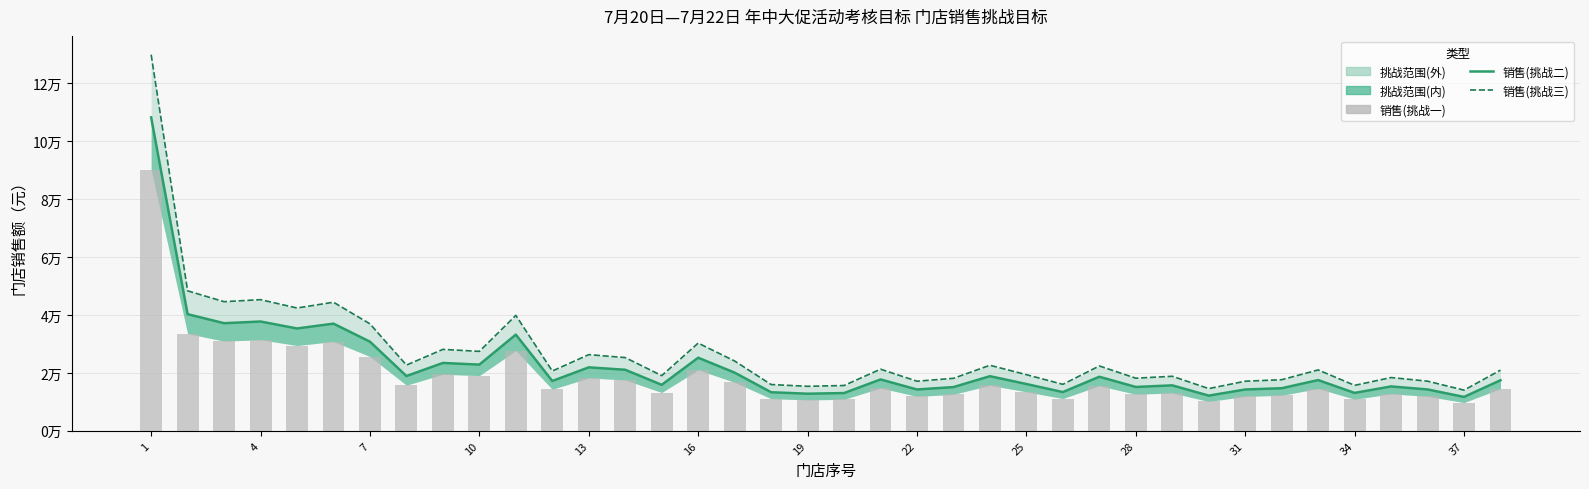

True or false: 销售(挑战二) has a value of 6661.2 at 29.

False